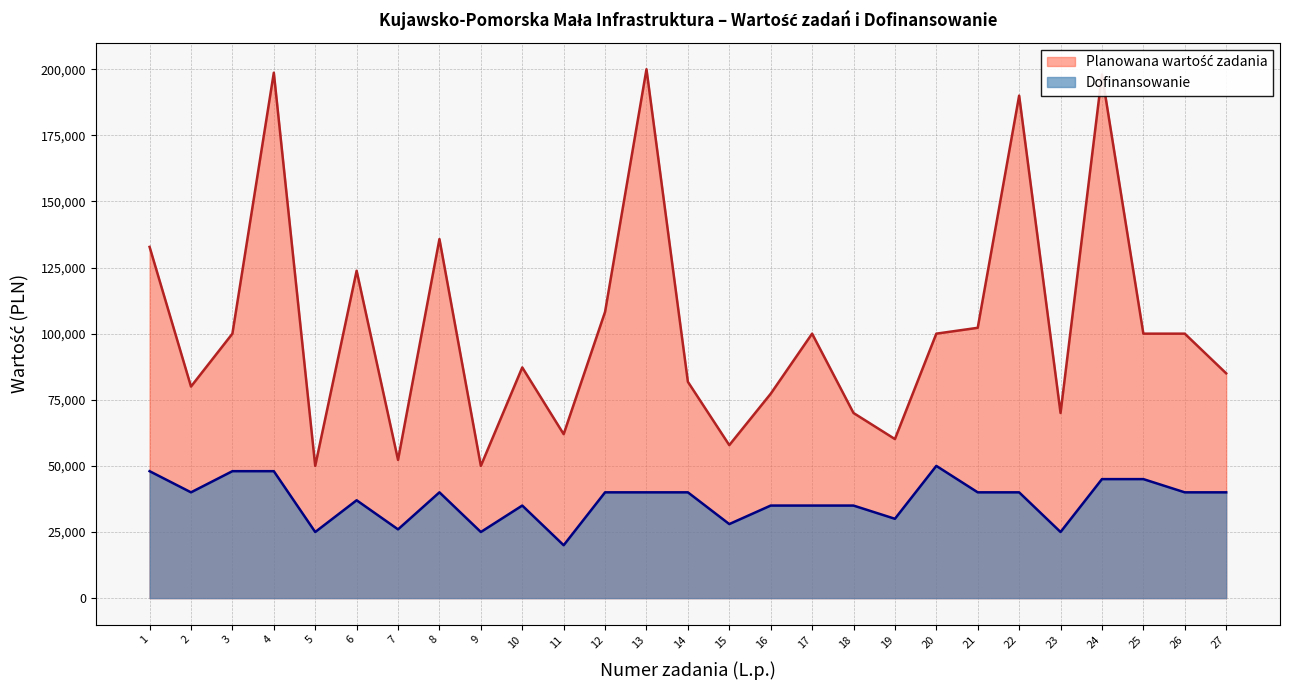

What is the value of the Dofinansowanie point at the 2nd from the left?

40000.0